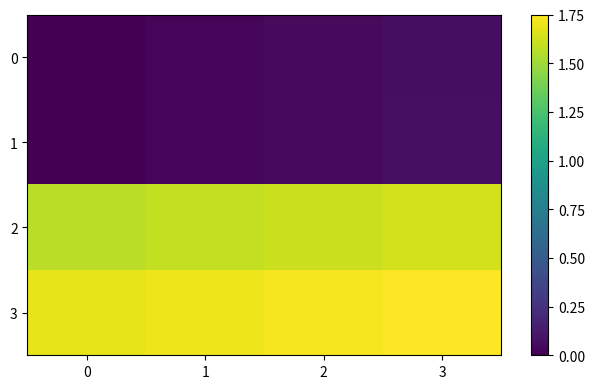

Count the number of categories in the chart.

4